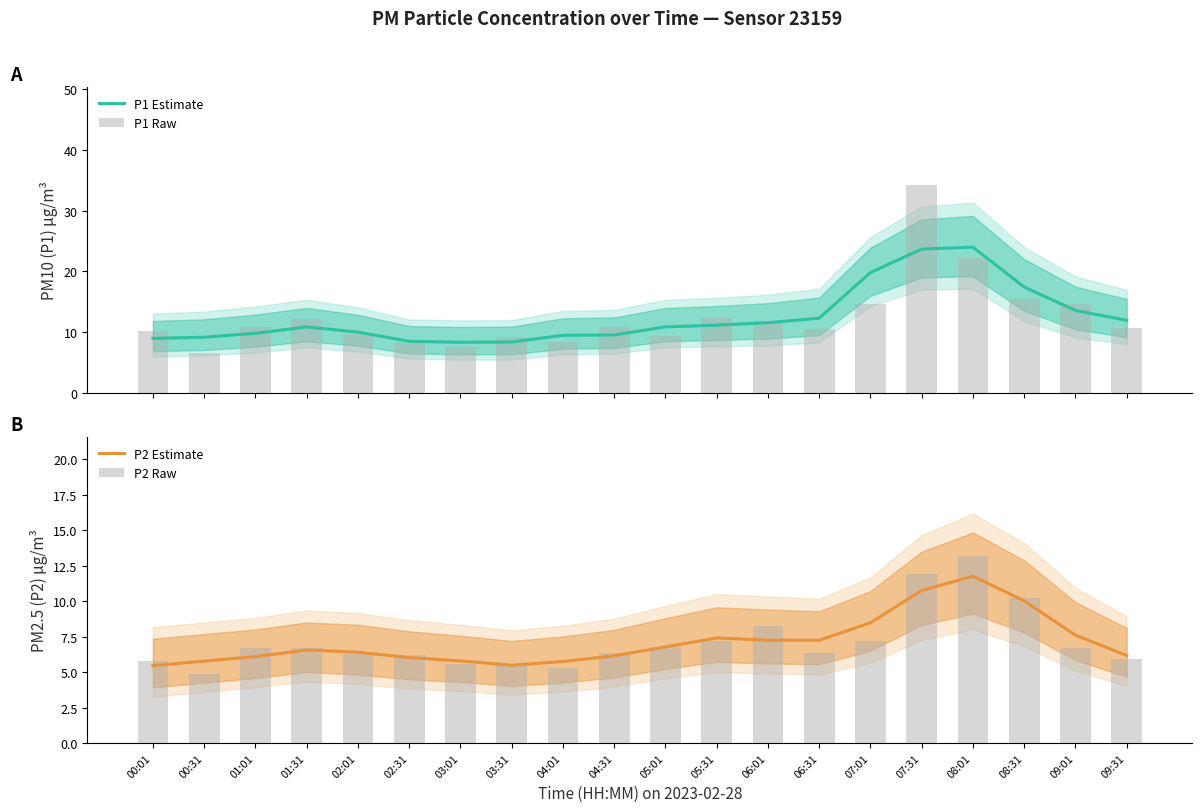

Rank the series at 04:31 from highest to lowest value.

P1 Raw, P1 Estimate, P2 Raw, P2 Estimate